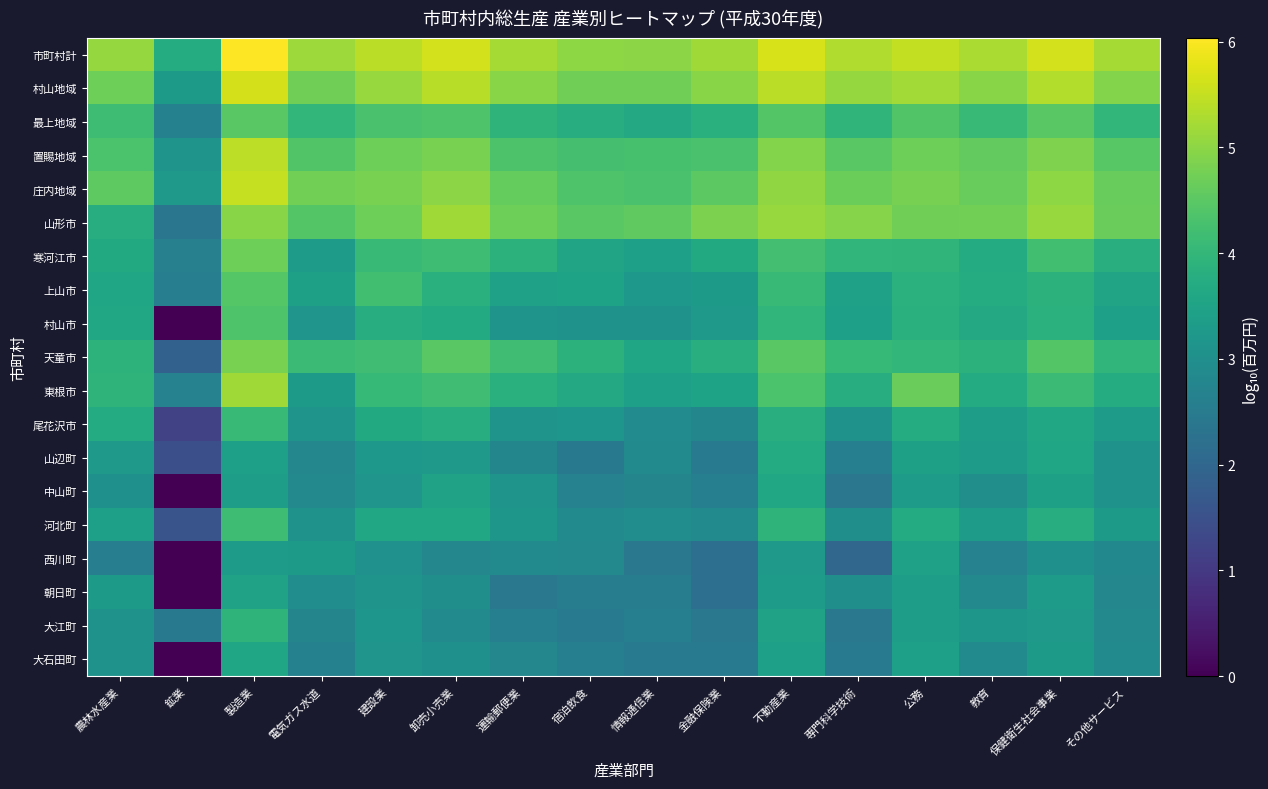

Which series has the largest range (max minus min)?

村山市